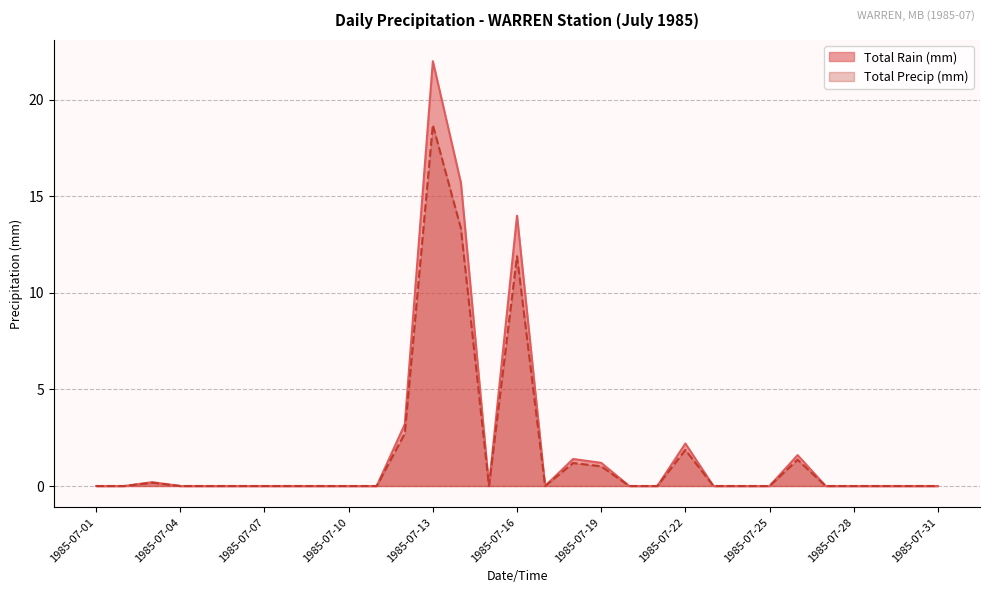

True or false: Total Precip (mm) has more than 0 interior local peaks.

True